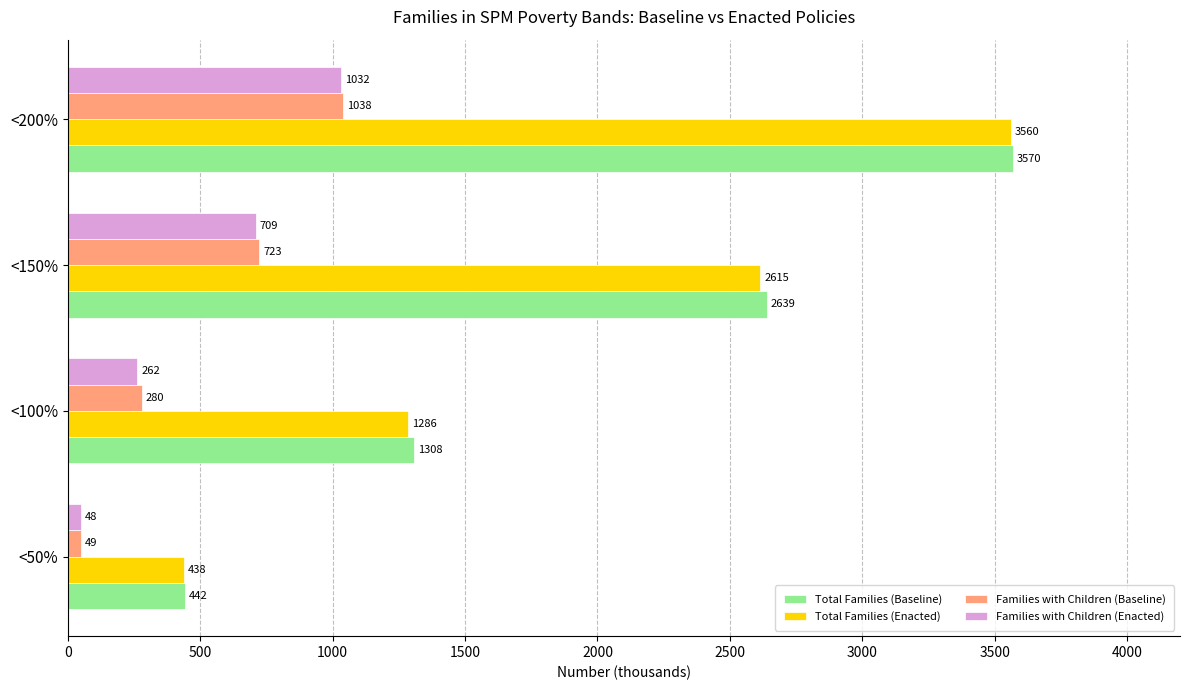

What is the total value across all series at <50%?

977